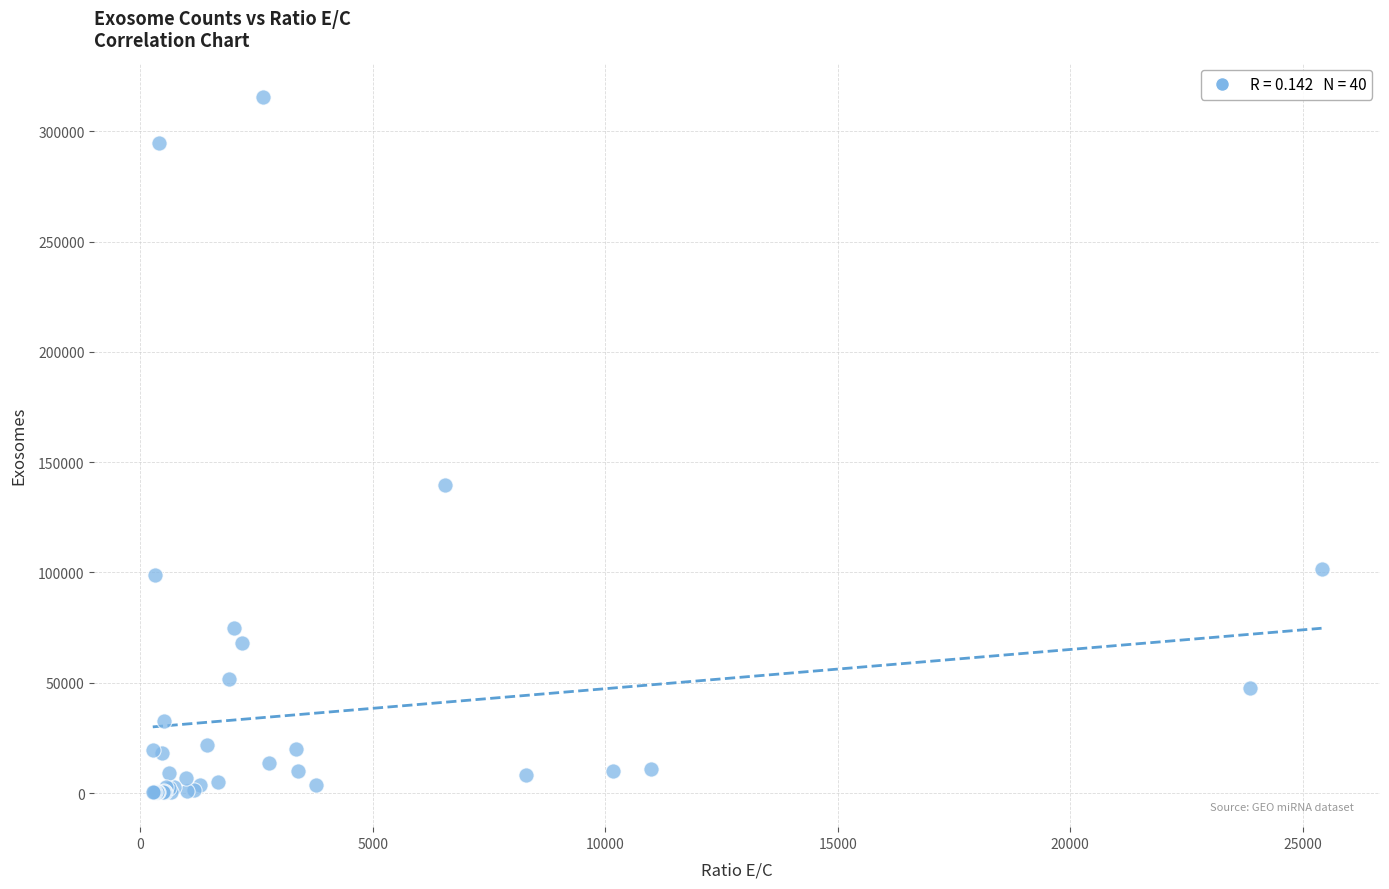

What Y value in the scatter plot is closest to 157846?

139588.1